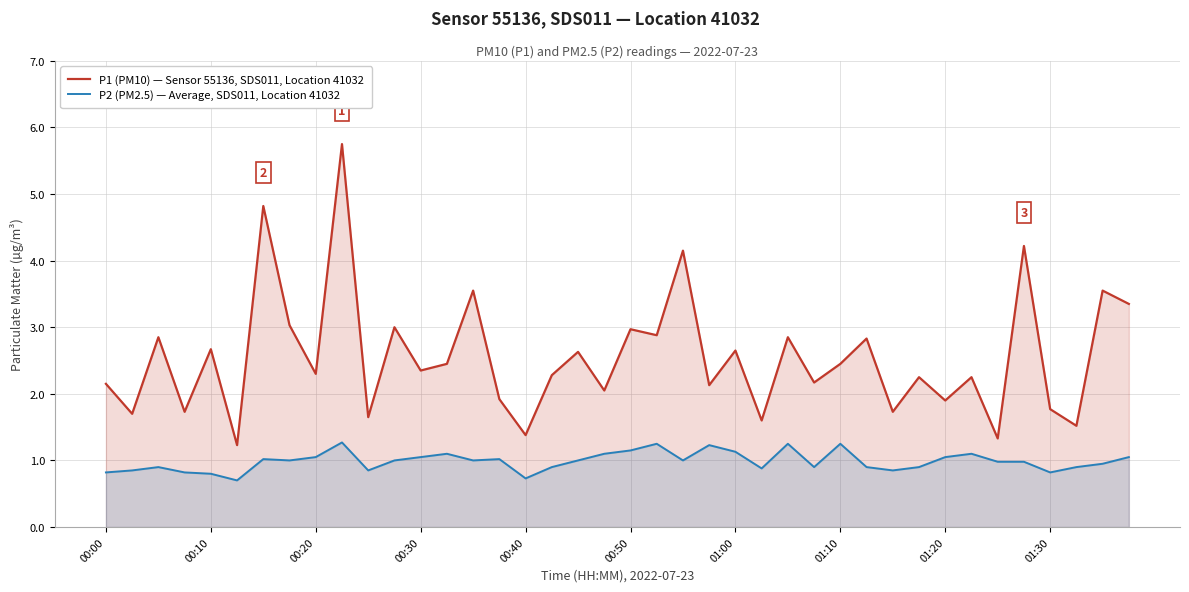

What is the smallest value displayed?

0.7